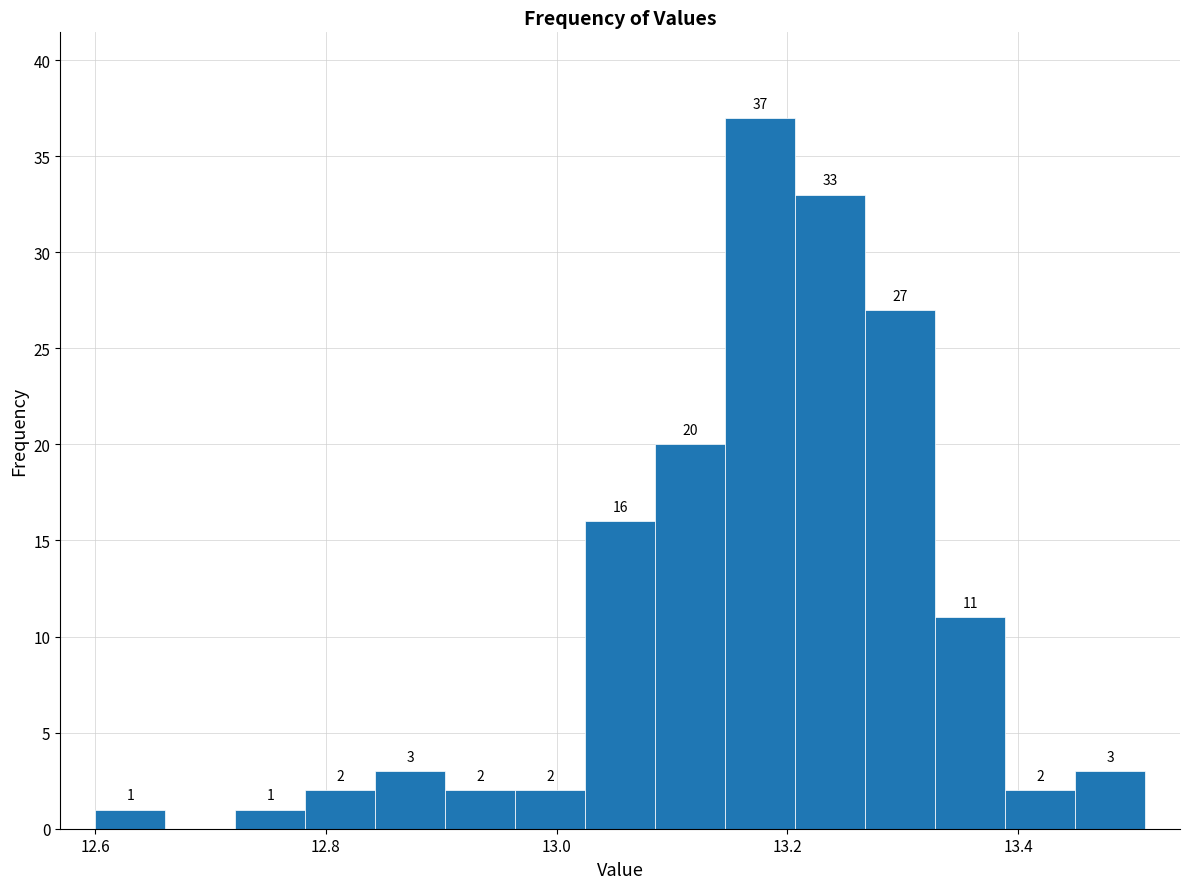

Around what value on the x-axis is the tallest bar? Give the approximate position of its centre, as read against the axis.

13.18